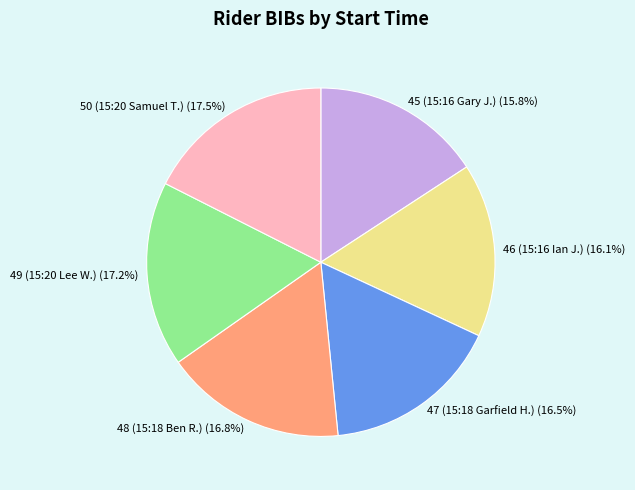

Does 47 (15:18 Garfield H.) account for over 50% of the chart?

No